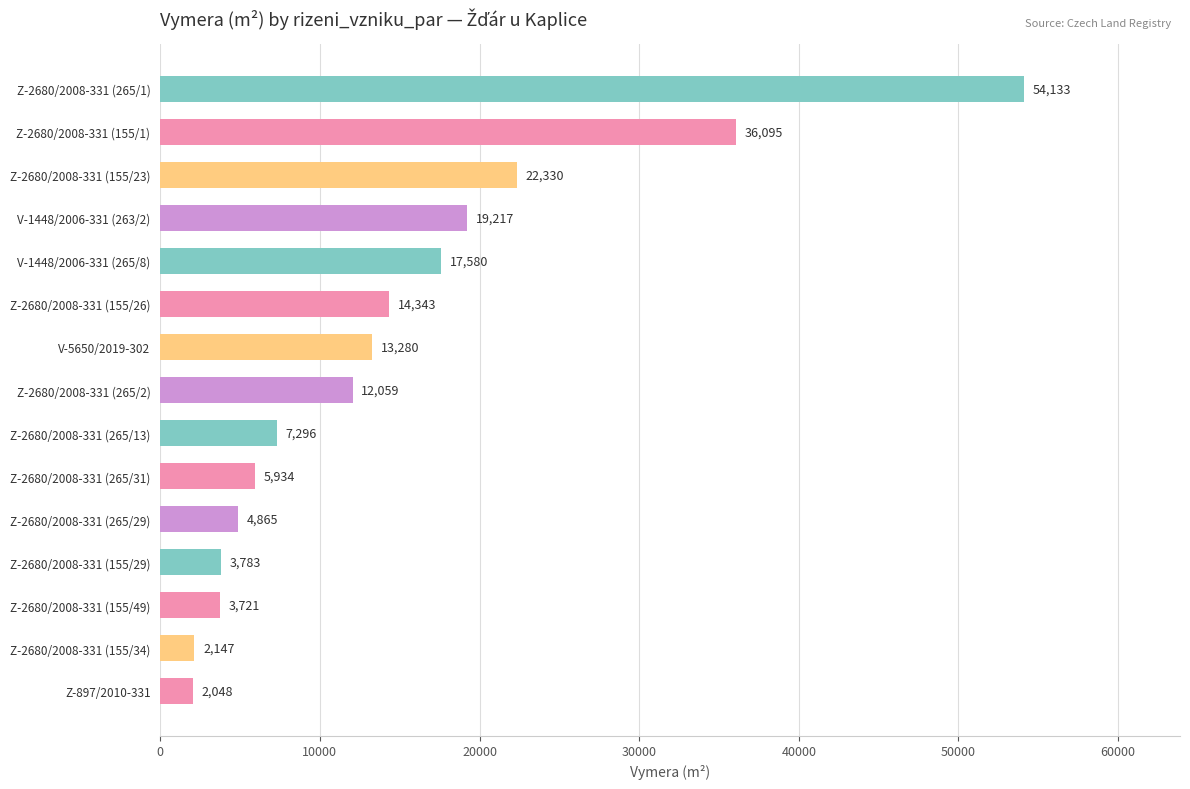

Is it true that the value at V-1448/2006-331 (263/2) is 19217?

True